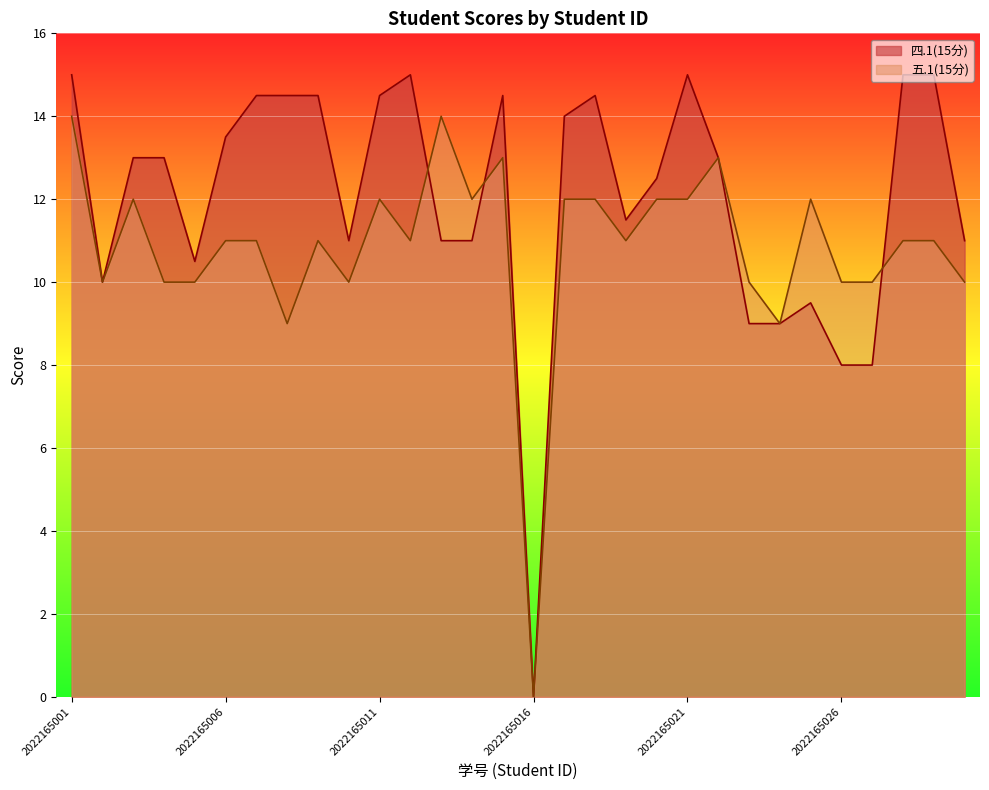

Does the chart display data point markers on the line(s)?

No